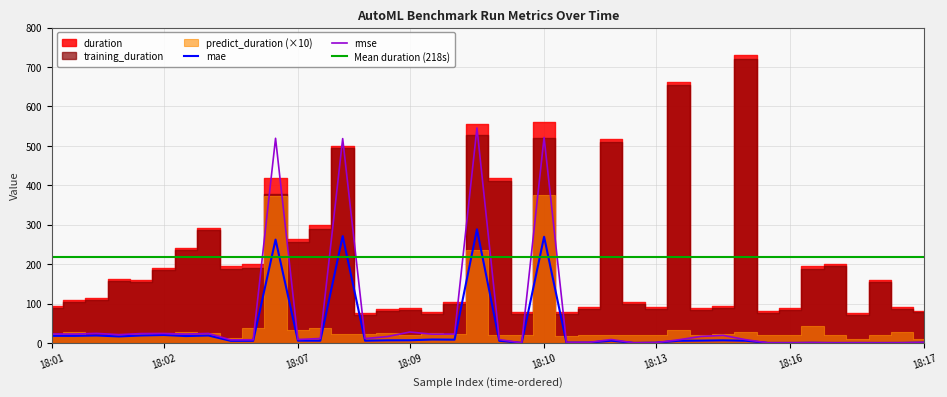

At 2022-01-13T18:01:44, list the series in order from smallest to largest.

predict_duration, mae, rmse, training_duration, duration